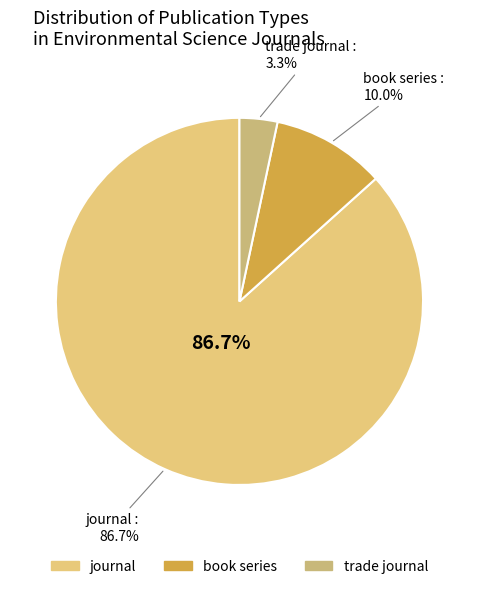

Which slice represents more than half of the pie?

journal